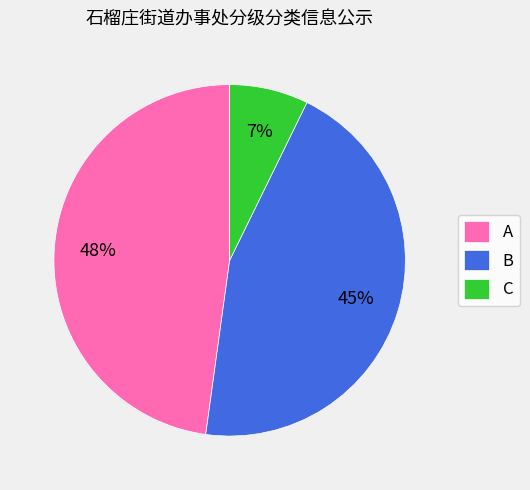

Does any single category account for the majority?

No